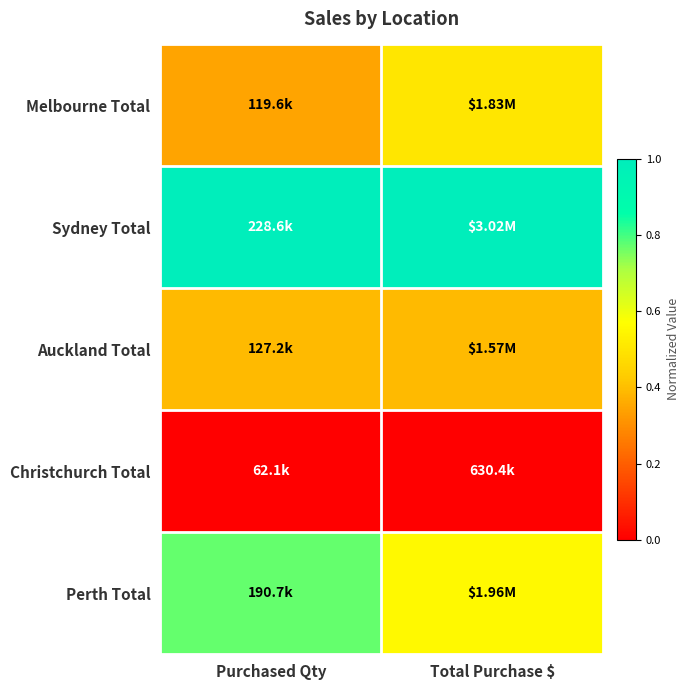

At which category is the sum across all series the highest?

Purchased Qty